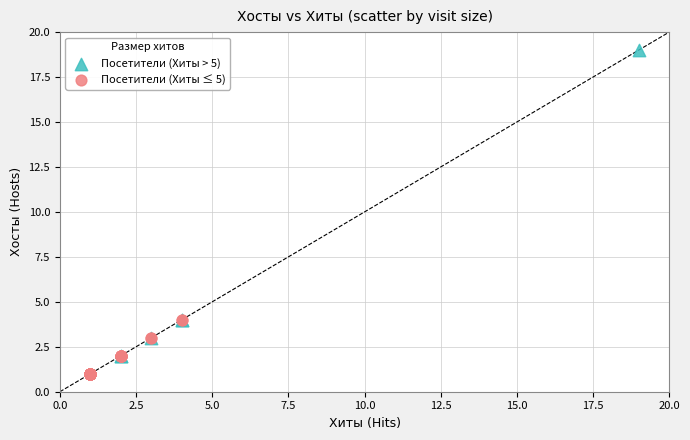

Which series reaches the maximum Y coordinate?

Посетители (Хиты > 5)